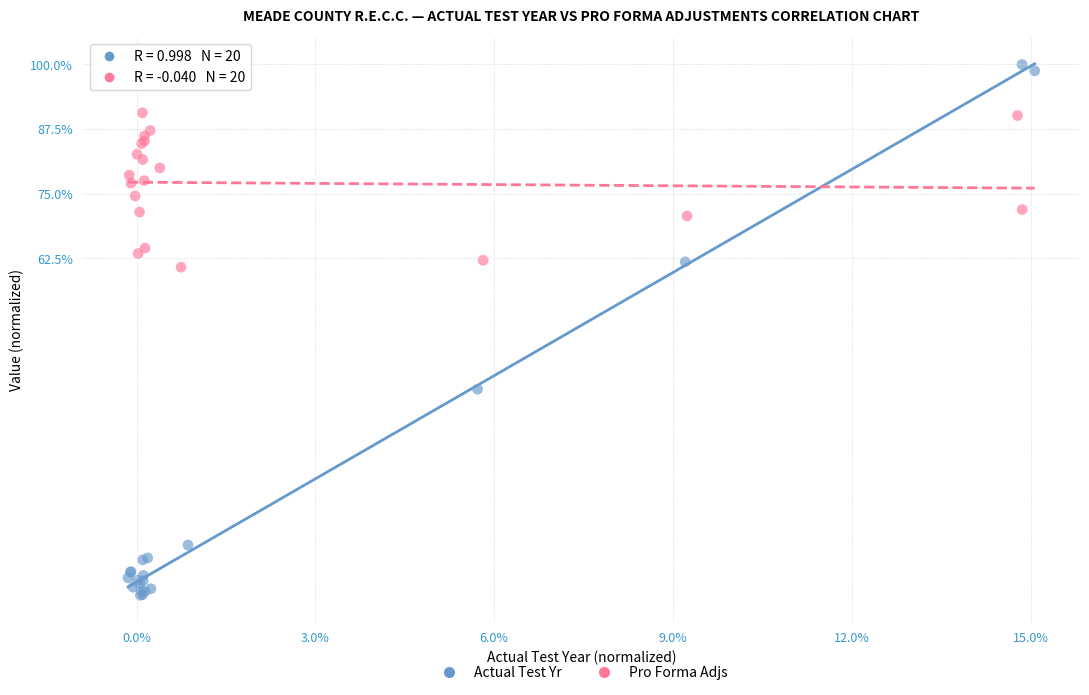

Which series reaches the minimum Y coordinate?

Actual Test Yr